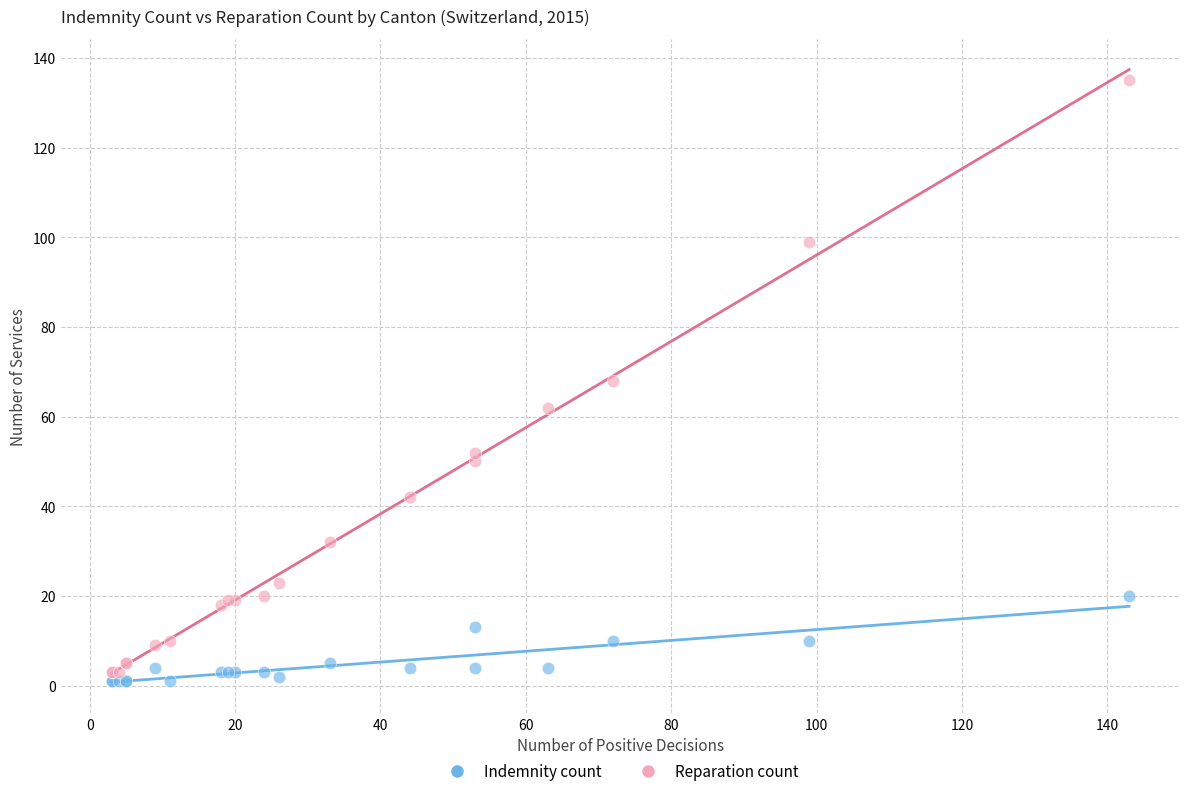

What are all the series names shown in the legend?

Indemnity count, Reparation count